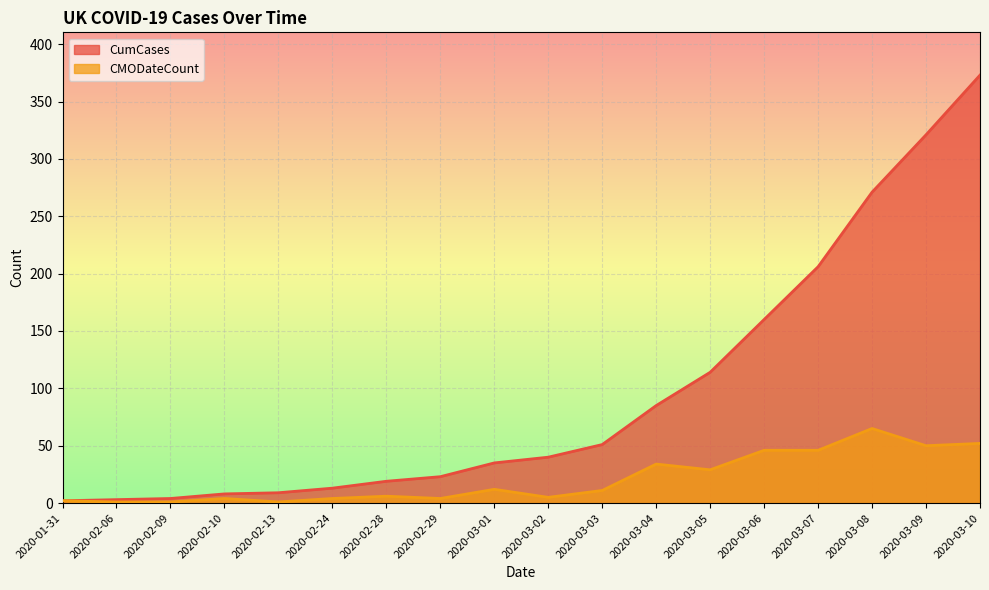

Reading left to right, list all the values displayed in this chart.

CumCases: 2	3	4	8	9	13	19	23	35	40	51	85	114	160	206	271	321	373
CMODateCount: 2	1	1	4	1	4	6	4	12	5	11	34	29	46	46	65	50	52